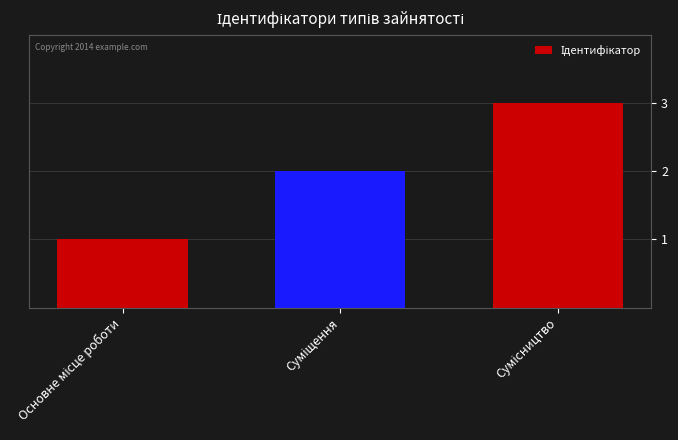

What is the greatest value displayed?

3